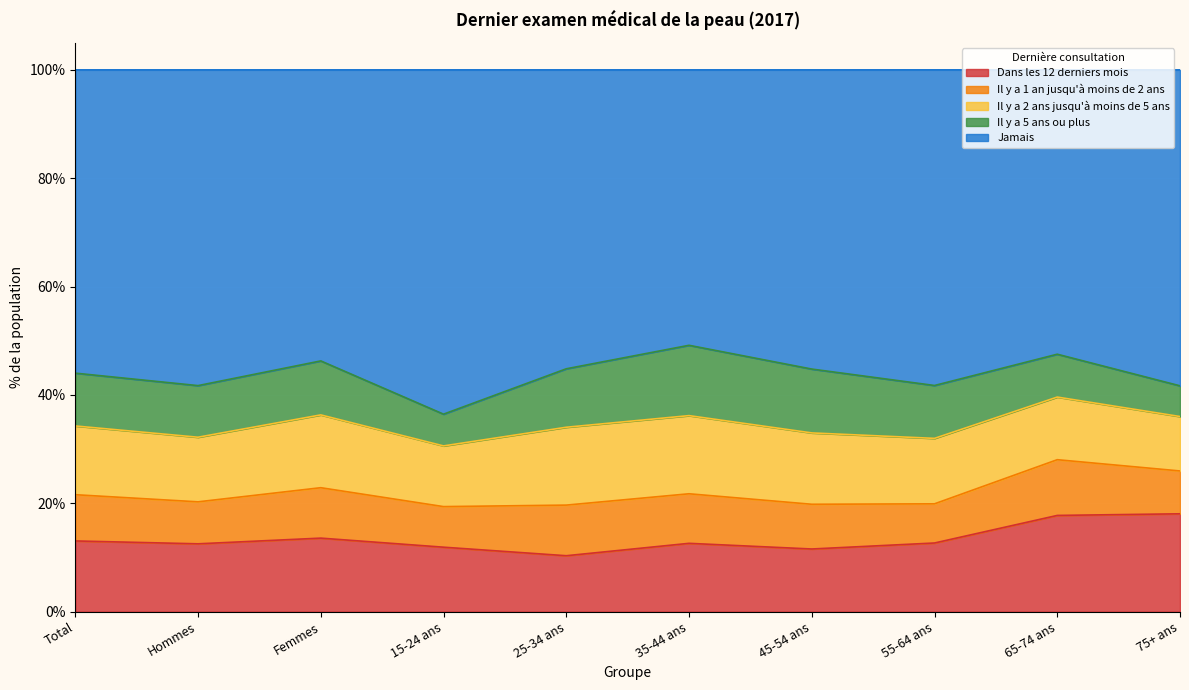

Count the number of categories in the chart.

10